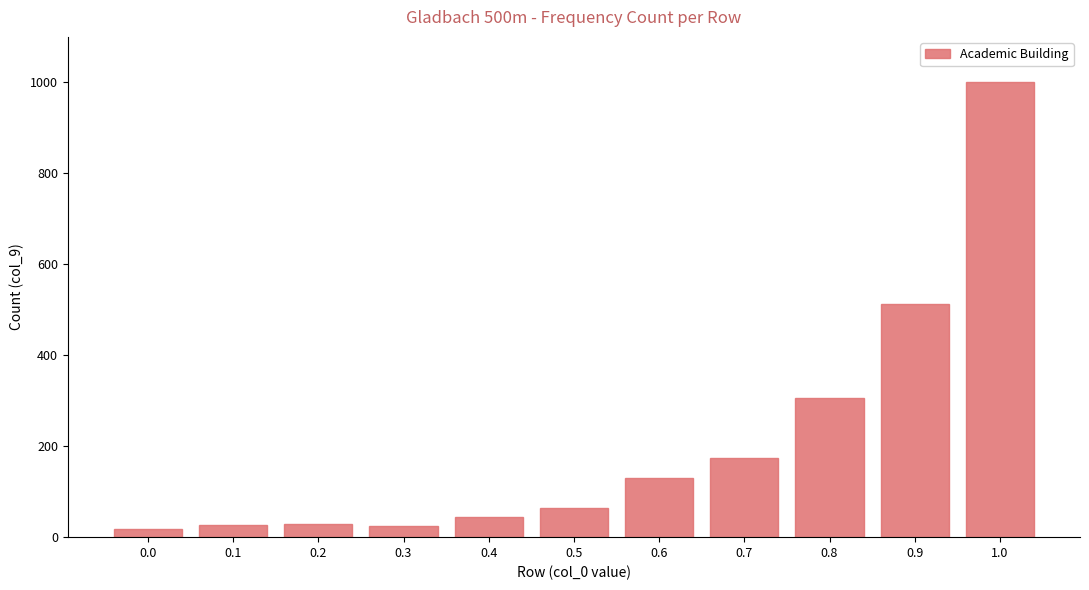

What is the label of the 5th bar from the left?

0.4